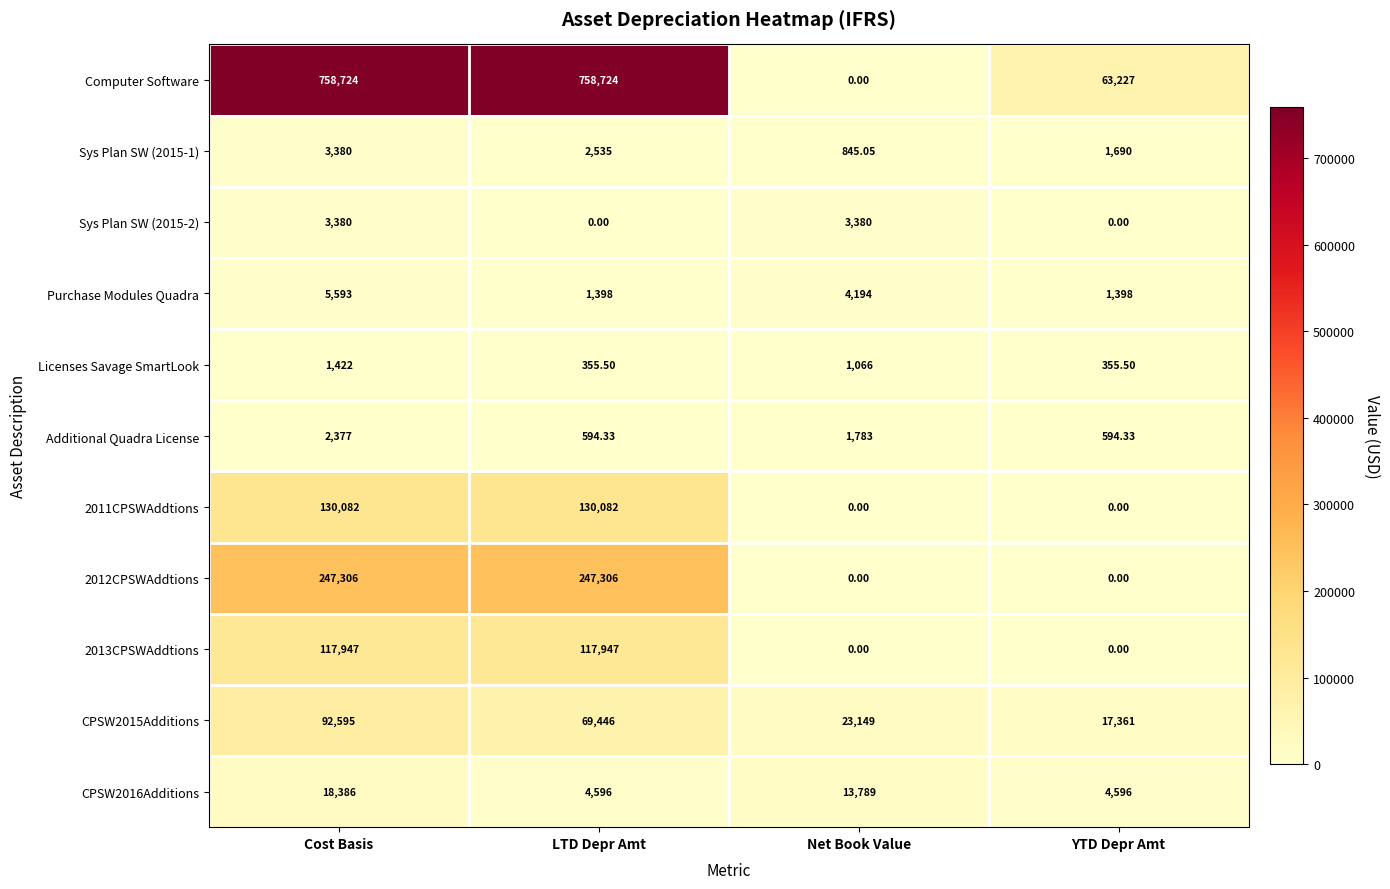

Which series changed the most between Cost Basis and Net Book Value?

Computer Software